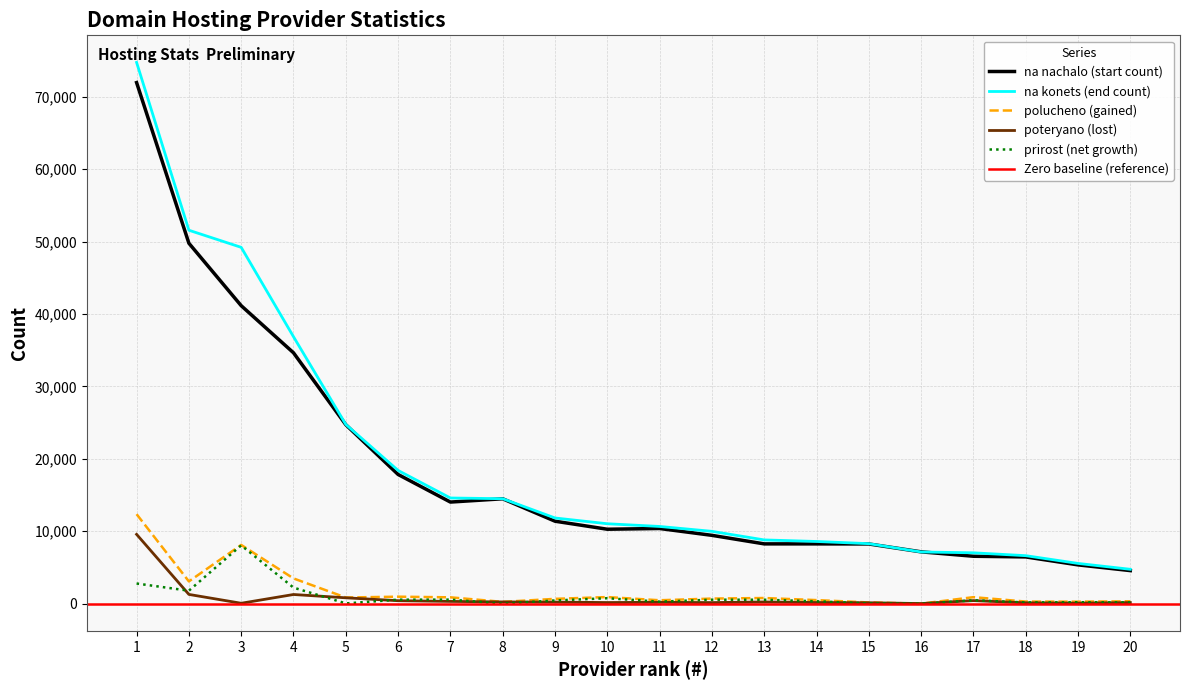

Which label corresponds to the largest value in the chart?

1